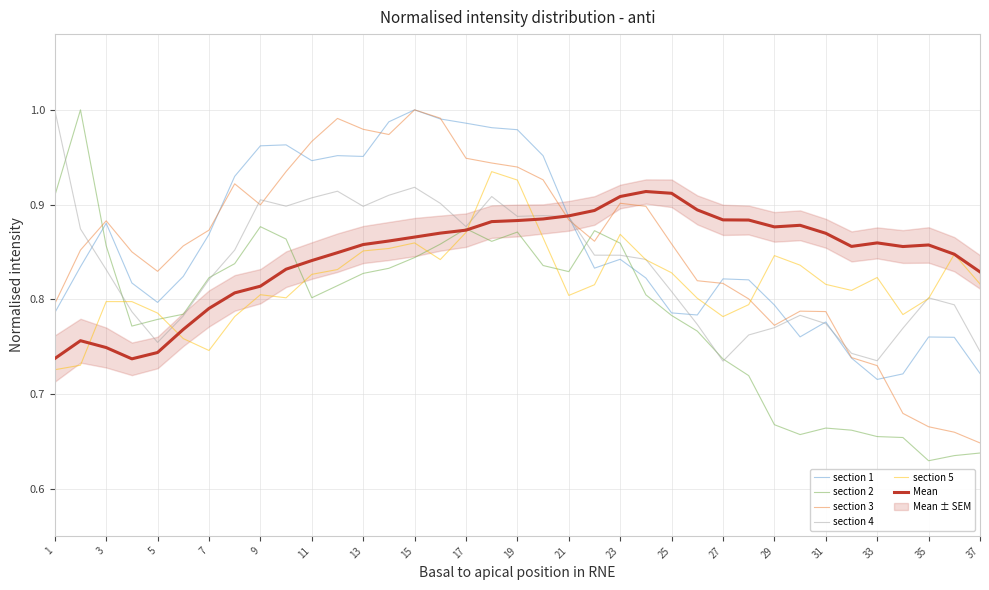

What is the average value of the Mean series?

0.8